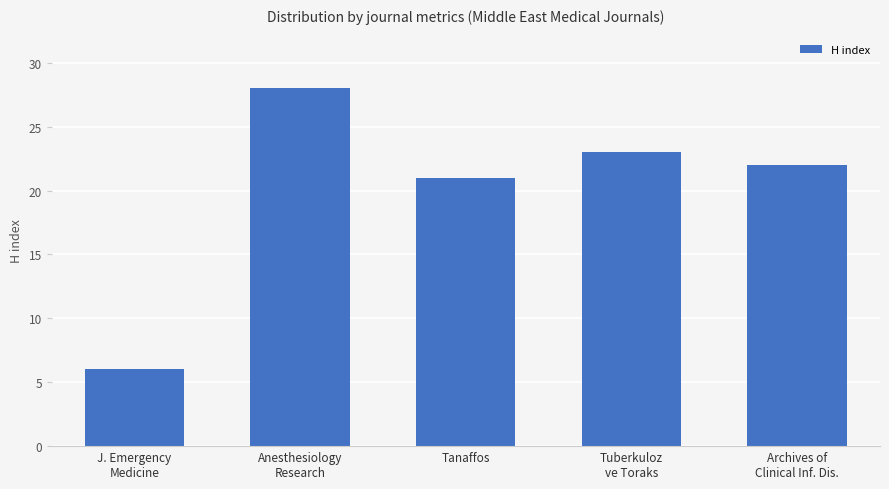

At which category does the chart reach its minimum across all series?

J. Emergency
Medicine